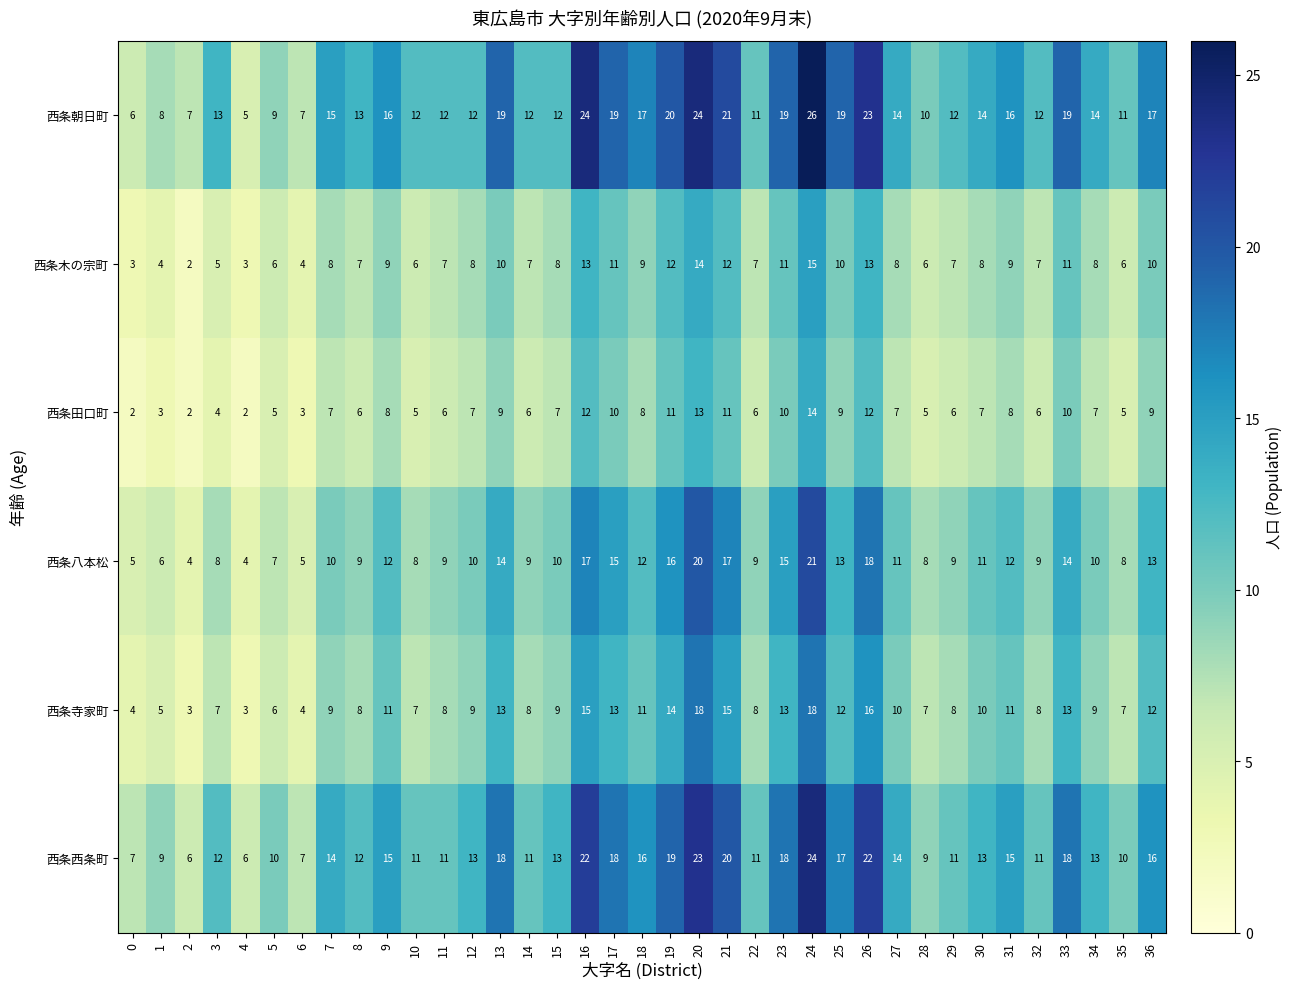

What is the difference between the 西条田口町 values at 32 and 0?

4